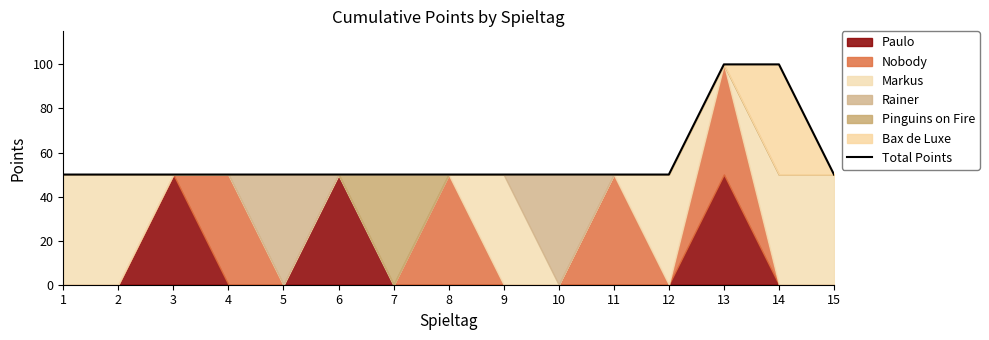

True or false: there are more than 1 points higher than both neighbors.

False